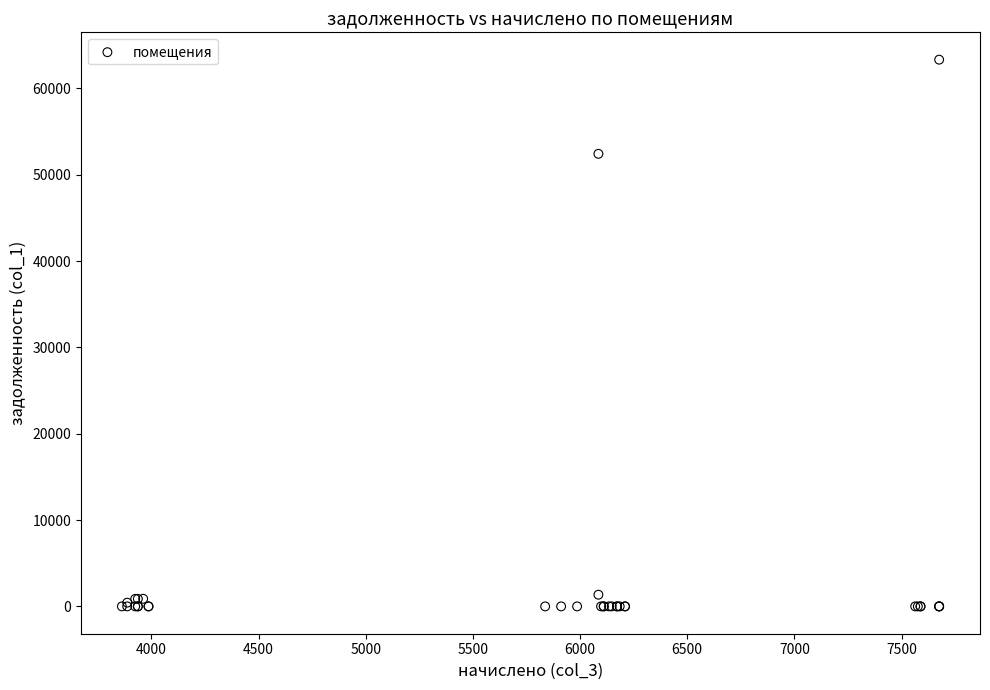

What Y value in the scatter plot is closest to 31668?

52431.0